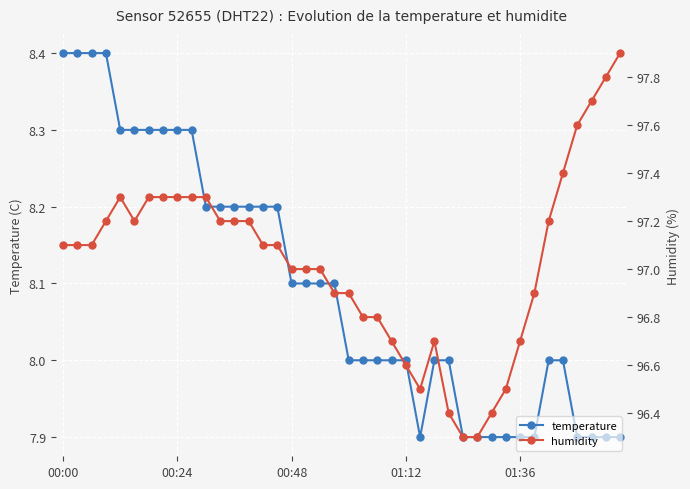

What is the highest value of the humidity series?

97.9